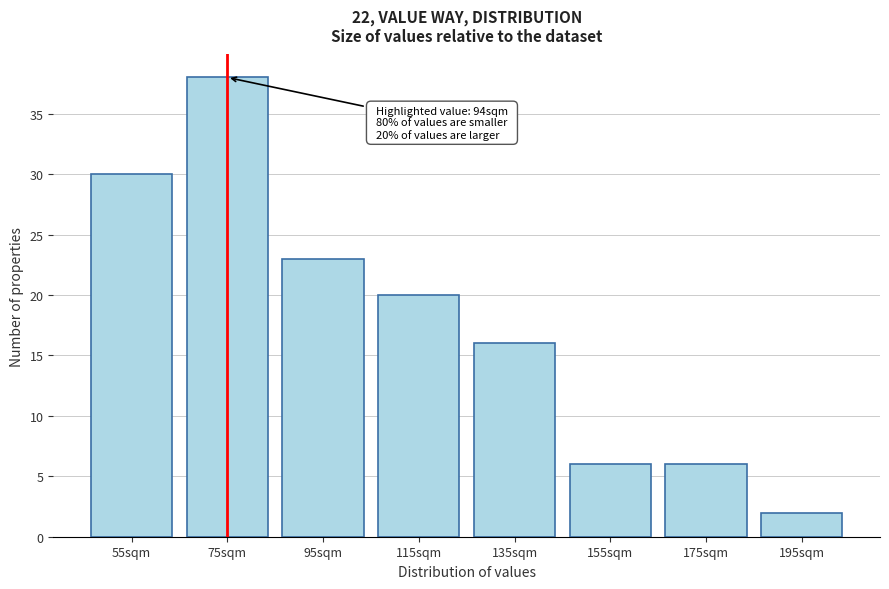

Reading left to right, list all the values displayed in this chart.

55sqm=30	75sqm=38	95sqm=23	115sqm=20	135sqm=16	155sqm=6	175sqm=6	195sqm=2